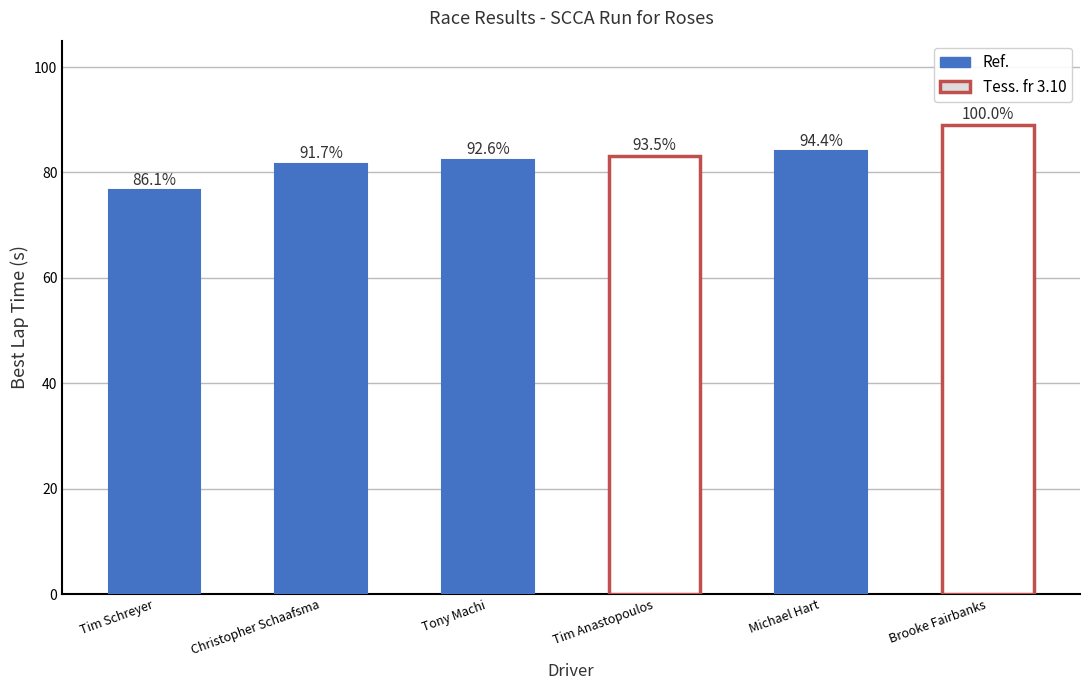

What is the change in value from Tim Schreyer to Tim Anastopoulos?

+6.6